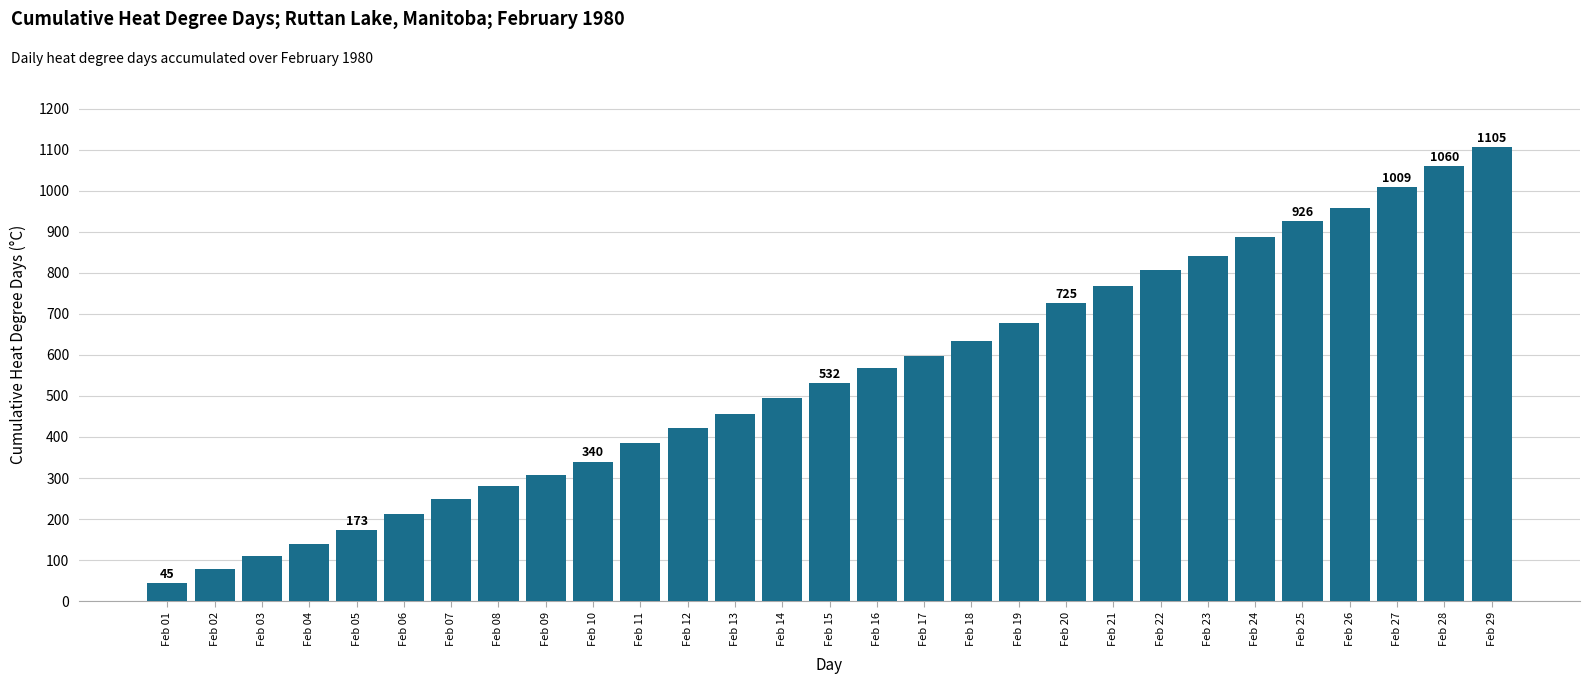

Reading left to right, list all the values displayed in this chart.

45.0	79.3	111.3	138.3	173.3	211.8	249.3	279.8	306.8	340.3	385.3	422.3	456.3	494.3	531.8	567.3	597.3	633.8	678.3	725.3	768.8	807.6	839.9	886.9	925.9	957.9	1008.9	1059.9	1105.4